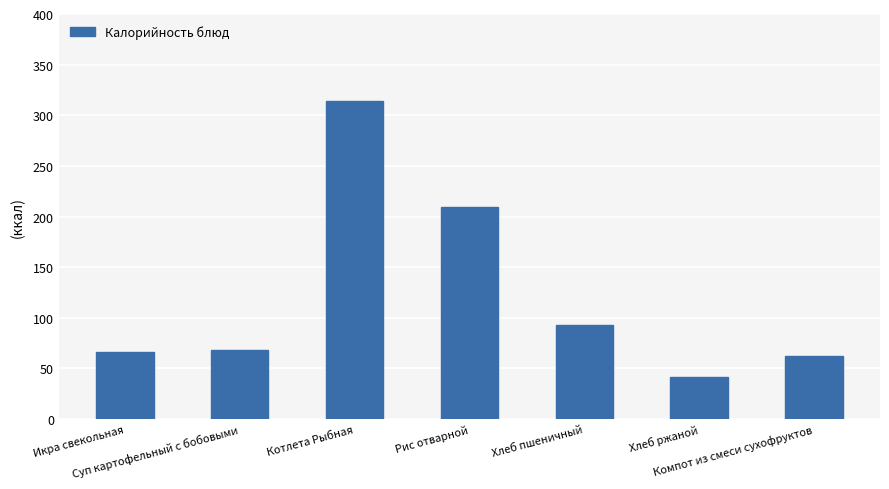

Reading left to right, extract all data points from this chart.

66.0	68.0	314.0	209.0	92.4	41.2	62.0